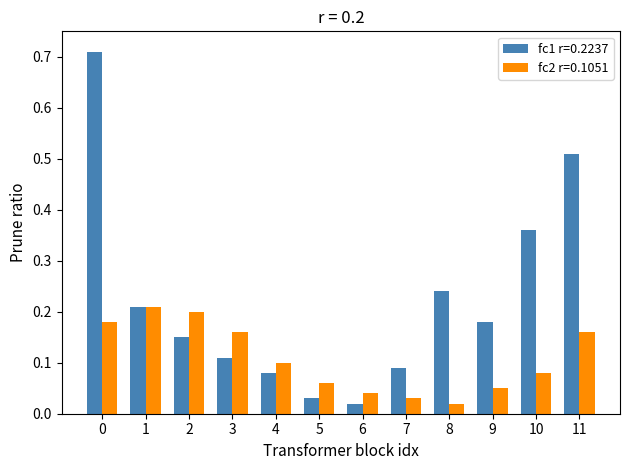

What is the sum of all fc2 r=0.1051 values?

1.3